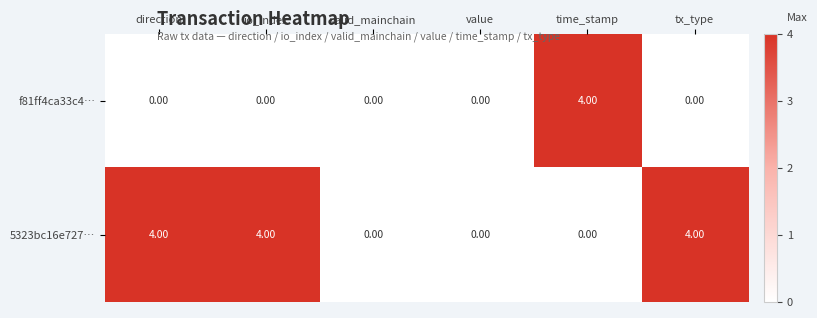

What is the difference between the maximum and minimum values in the 5323bc16e727… series?

4